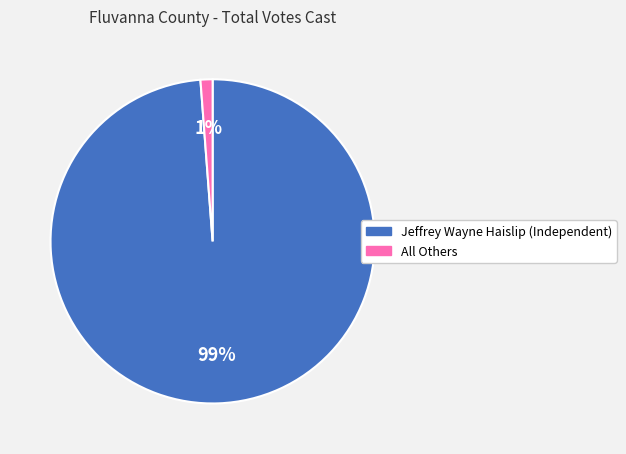

True or false: Jeffrey Wayne Haislip (Independent) accounts for 89% of the total.

False